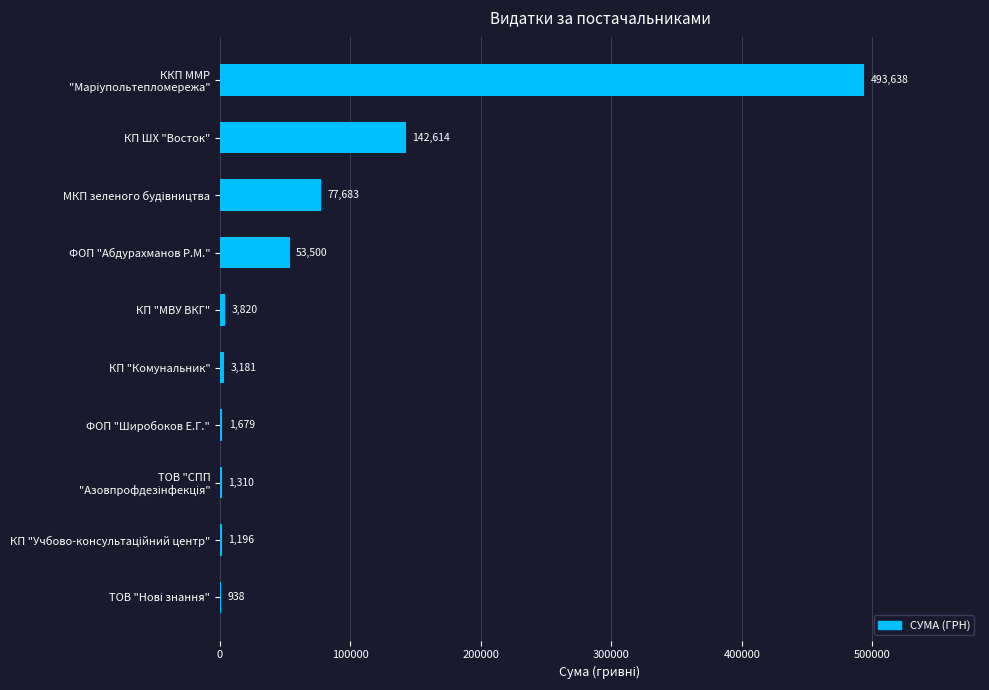

Which has a higher value, ФОП "Широбоков Е.Г." or МКП зеленого будiвництва?

МКП зеленого будiвництва